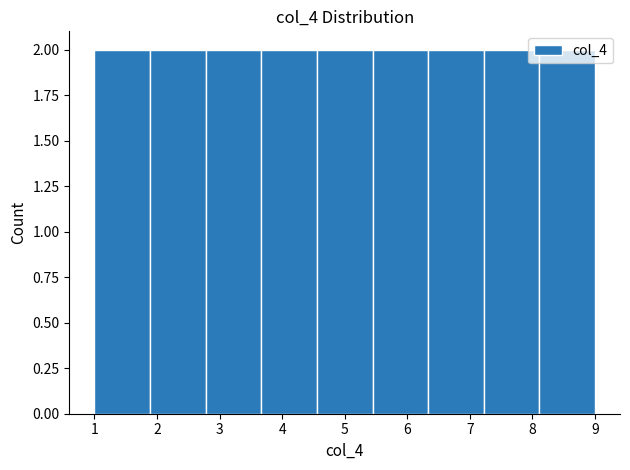

Reading left to right, list every bar in this chart as the range it spans on the x-axis followed by its height. Neither the bar edges nor the heights are printed on the chart, so give them approximately, as read against the axes.

1.0 to 1.9: 2
1.9 to 2.8: 2
2.8 to 3.7: 2
3.7 to 4.6: 2
4.6 to 5.4: 2
5.4 to 6.3: 2
6.3 to 7.2: 2
7.2 to 8.1: 2
8.1 to 9.0: 2